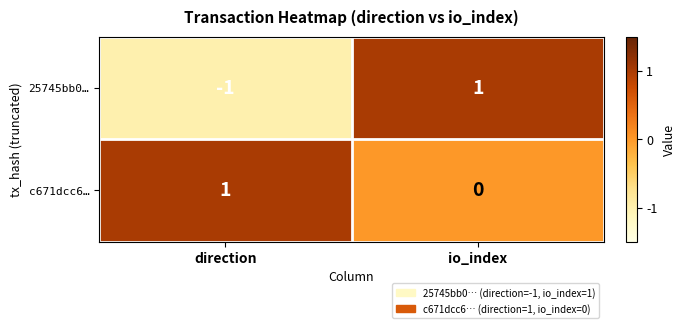

The c671dcc6… series shows 1 at direction. True or false?

True